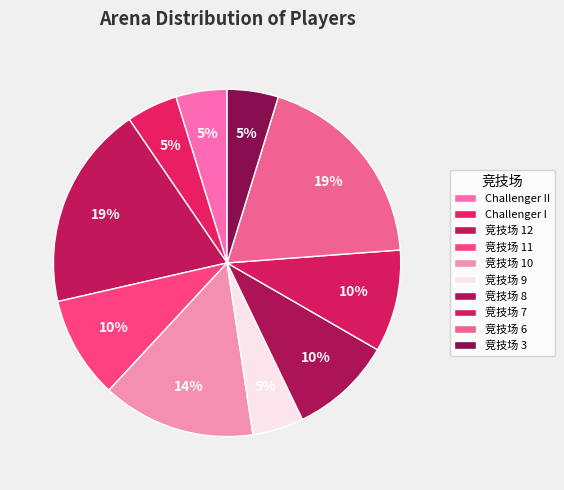

How many slices are in this pie chart?

10